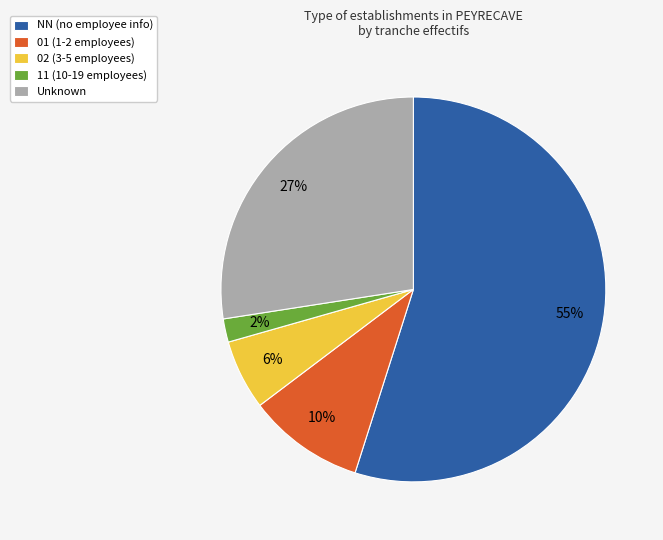

To the nearest percent, what is the difference between the largest and smallest slice percentages?

53%